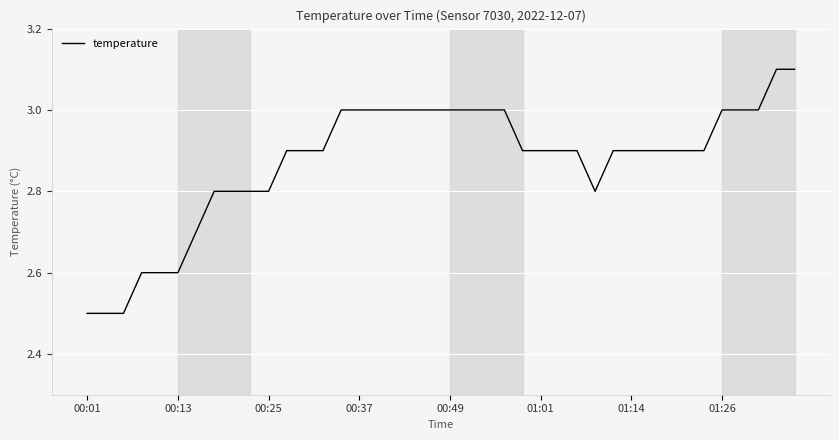

What is the minimum value shown in the chart?

2.5